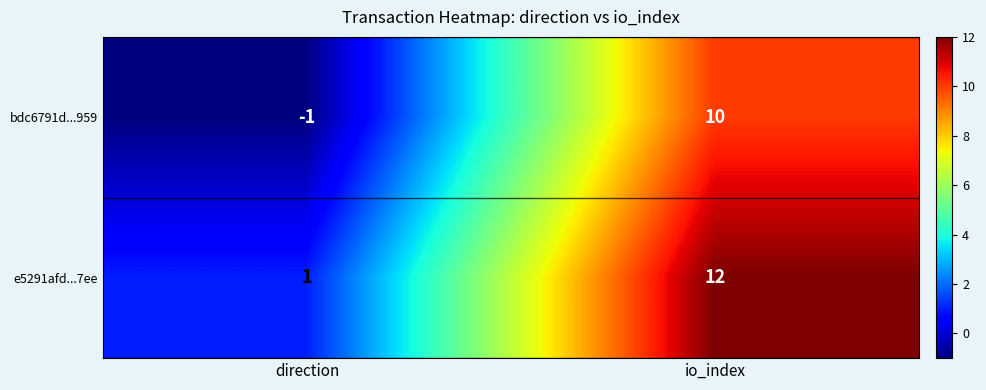

At which category is the sum across all series the highest?

io_index